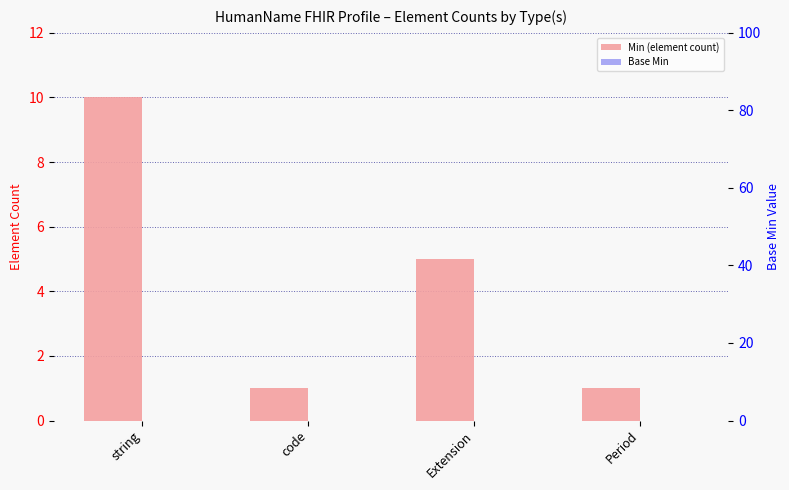

Count the Min (element count) values in the range 1 to 10.

4